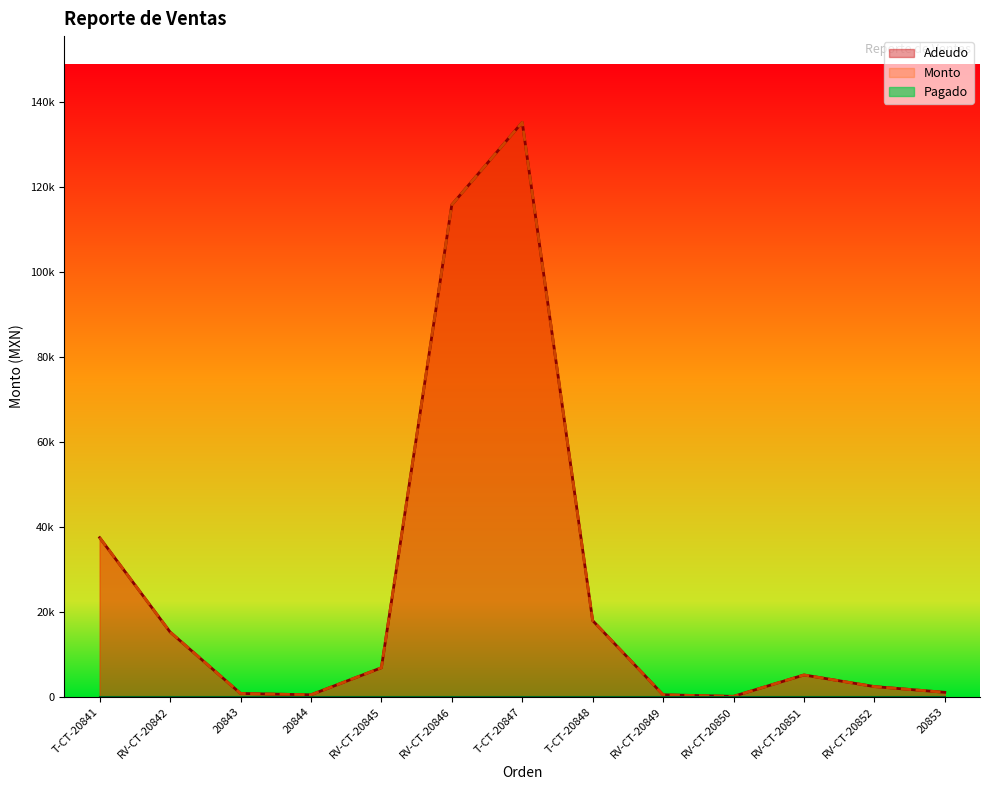

True or false: Adeudo and Monto cross at least once.

False